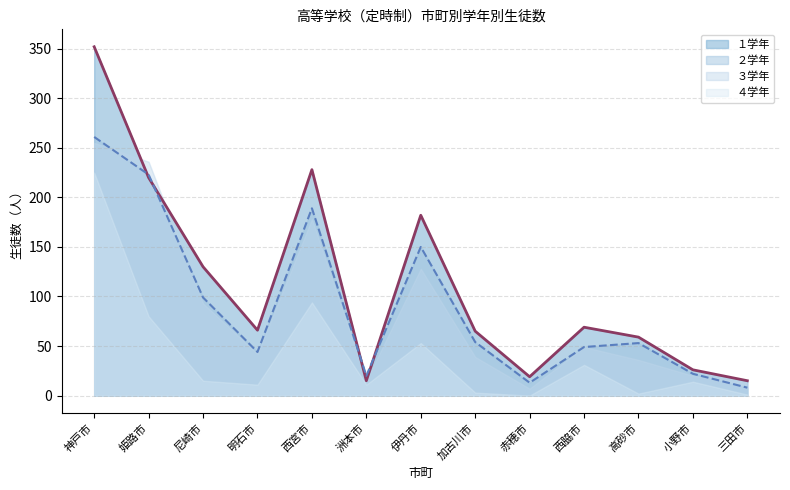

Is the value of １学年 at 尼崎市 greater than the value of ２学年 at 伊丹市?

No